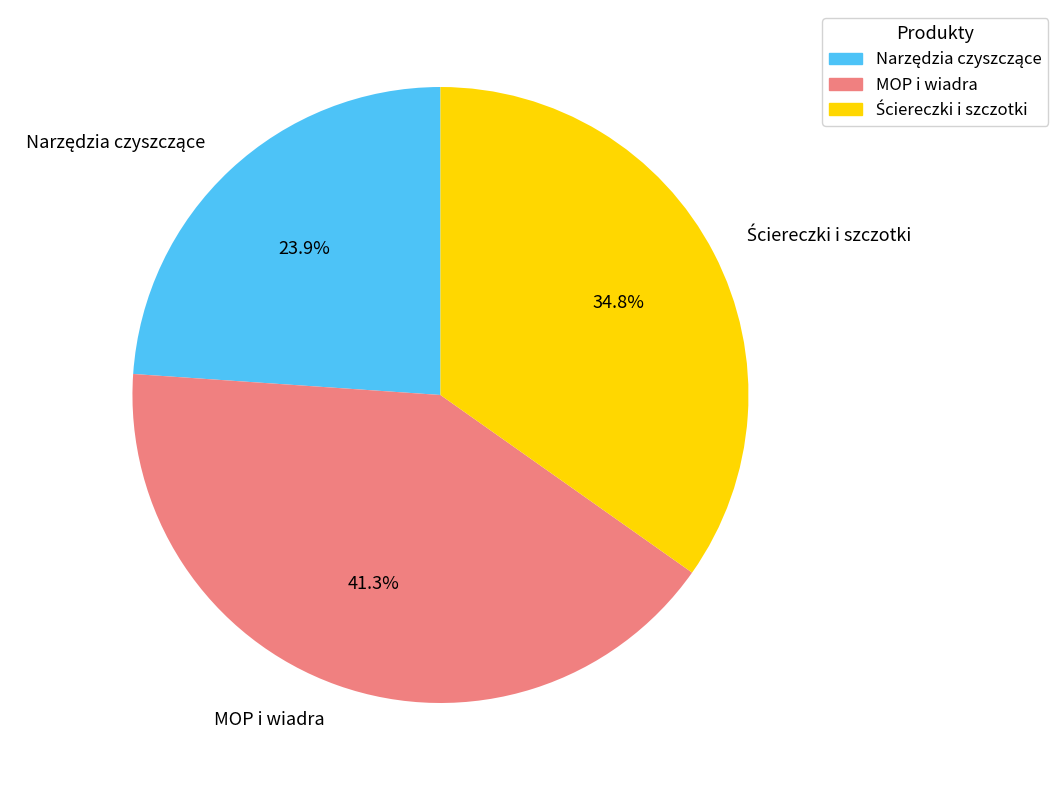

Count the number of slices in the pie.

3